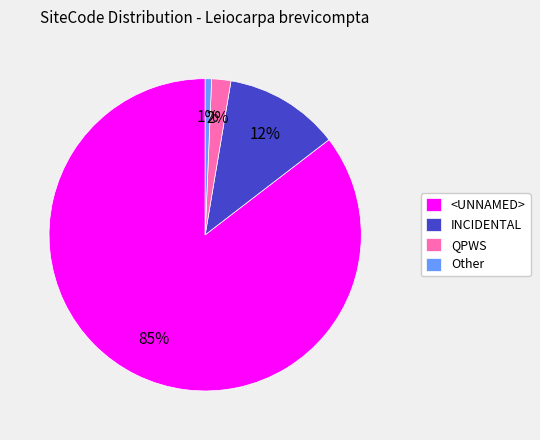

How many segments does this pie chart have?

4